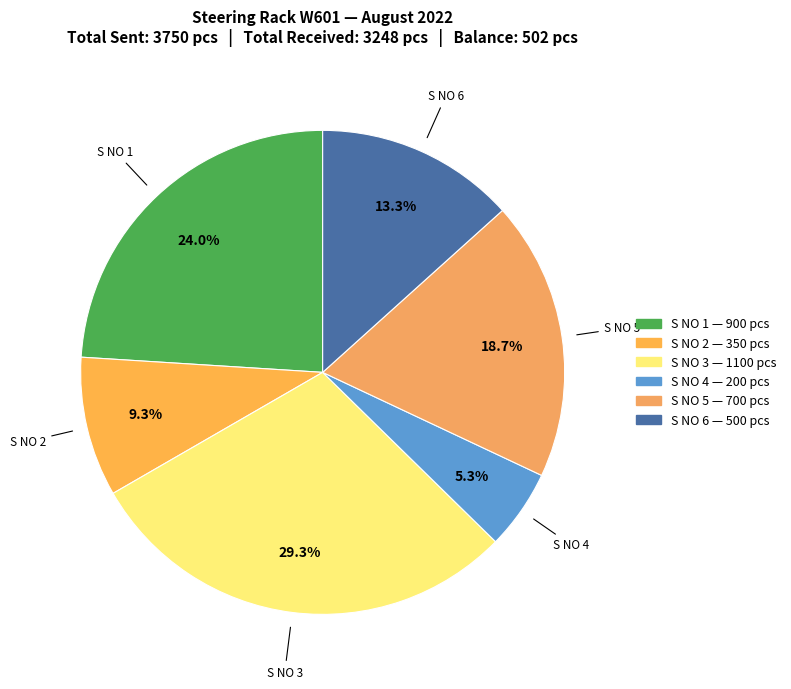

Do S NO 5 and S NO 2 together represent more than half of the pie?

No